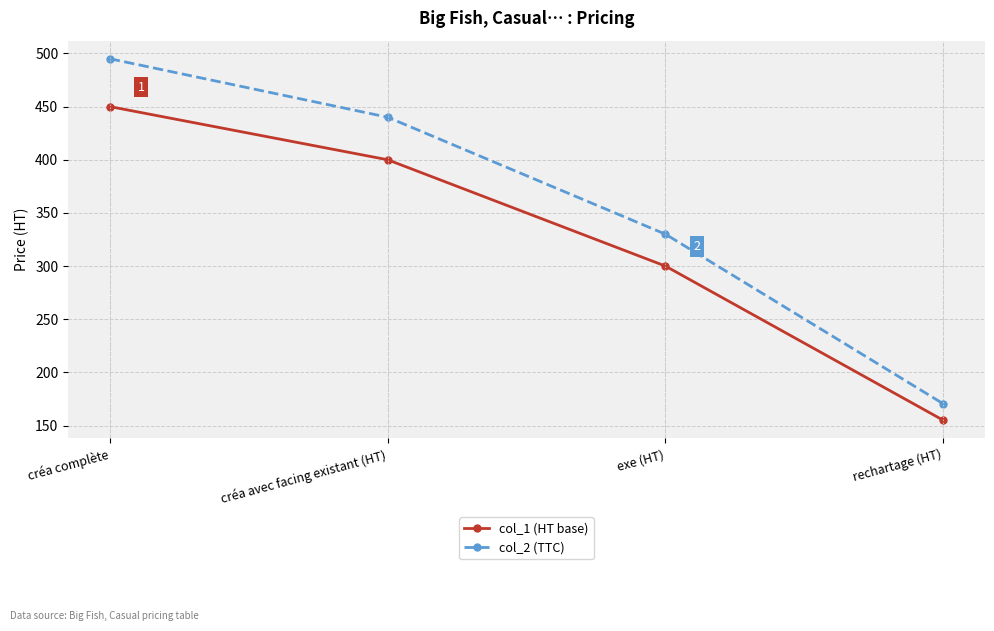

Where is col_2 (TTC) nearest to the value 332?

exe (HT)